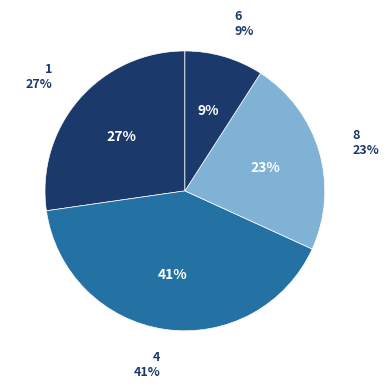

Which category has the biggest portion of the pie?

4